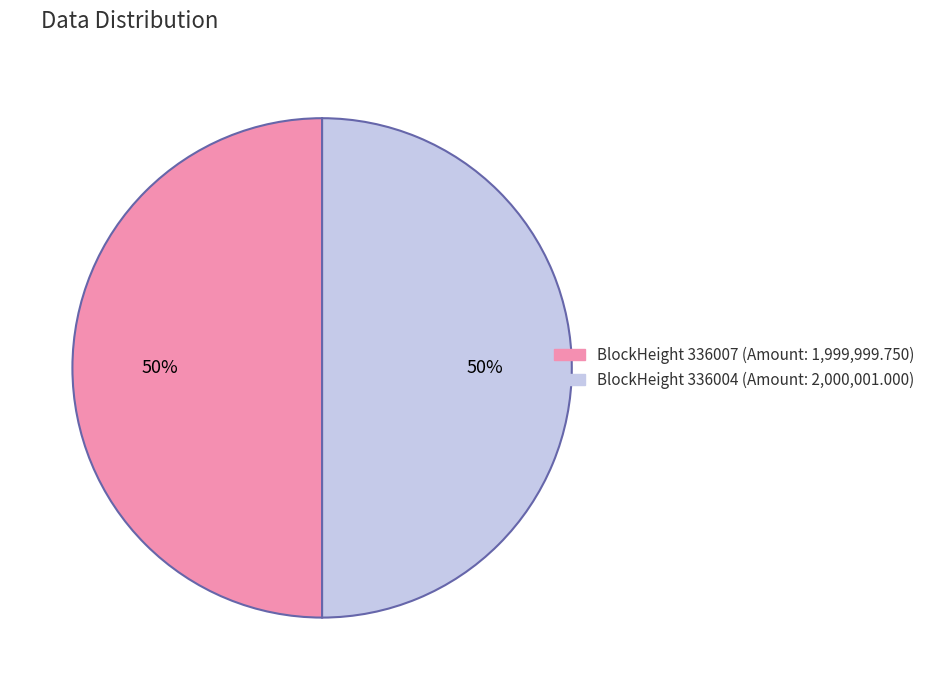

To the nearest percent, what is the average slice percentage?

50%